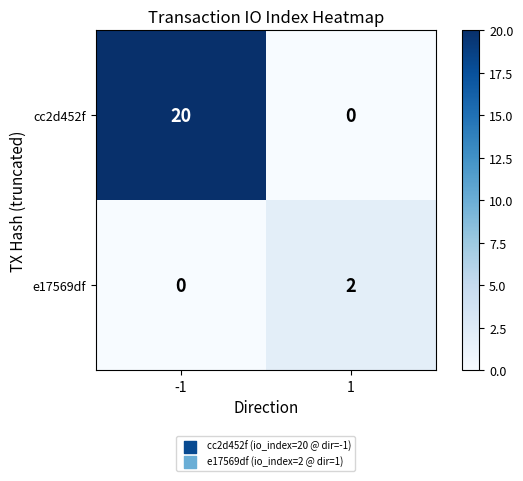

What is the difference between the highest and lowest values at -1?

20